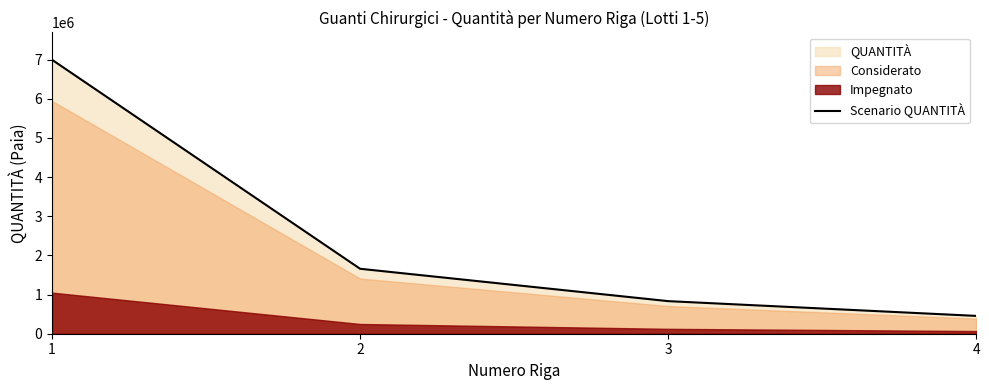

Rank the categories by value from lowest to highest.

4, 3, 2, 1